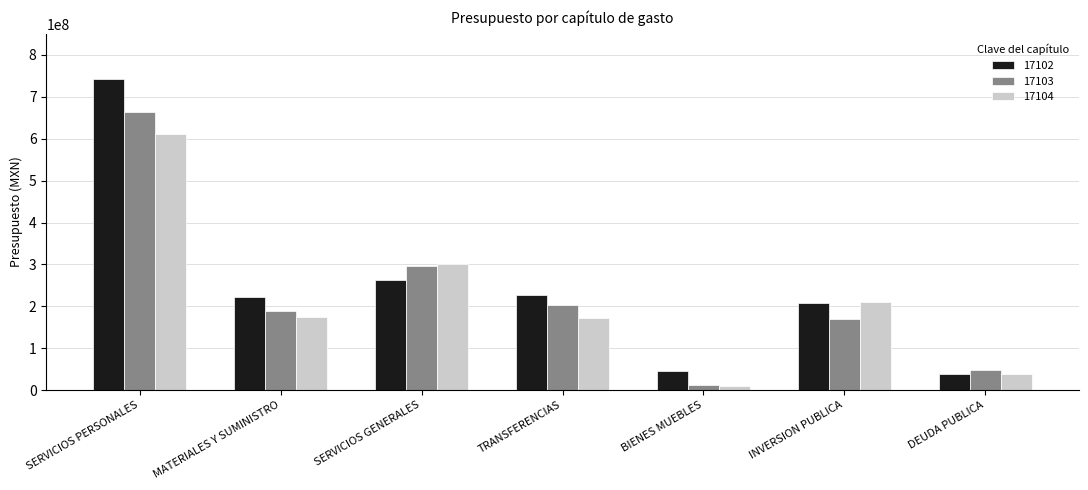

Where is 17103 nearest to the value 337836073?

SERVICIOS GENERALES